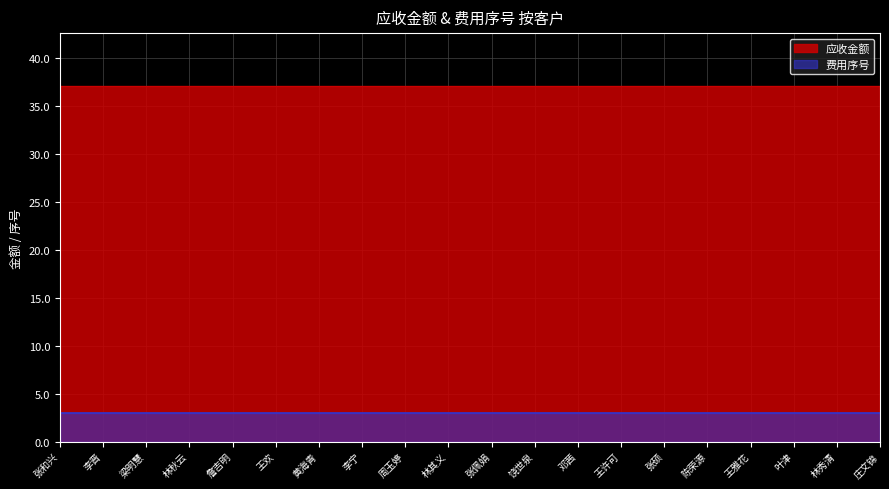

Reading right to left, list all the values displayed in this chart.

应收金额: 37.1	37.1	37.1	37.1	37.1	37.1	37.1	37.1	37.1	37.1	37.1	37.1	37.1	37.1	37.1	37.1	37.1	37.1	37.1	37.1
费用序号: 3.0	3.0	3.0	3.0	3.0	3.0	3.0	3.0	3.0	3.0	3.0	3.0	3.0	3.0	3.0	3.0	3.0	3.0	3.0	3.0